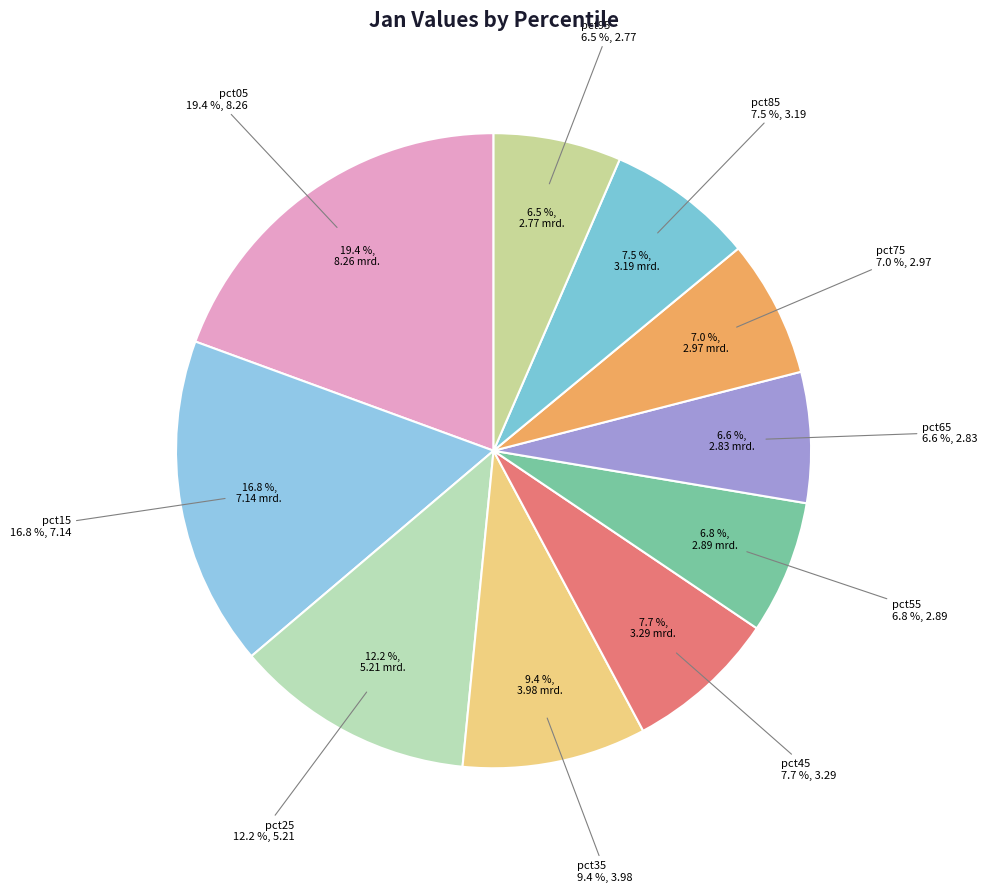

True or false: pct35 accounts for 1% of the total.

False